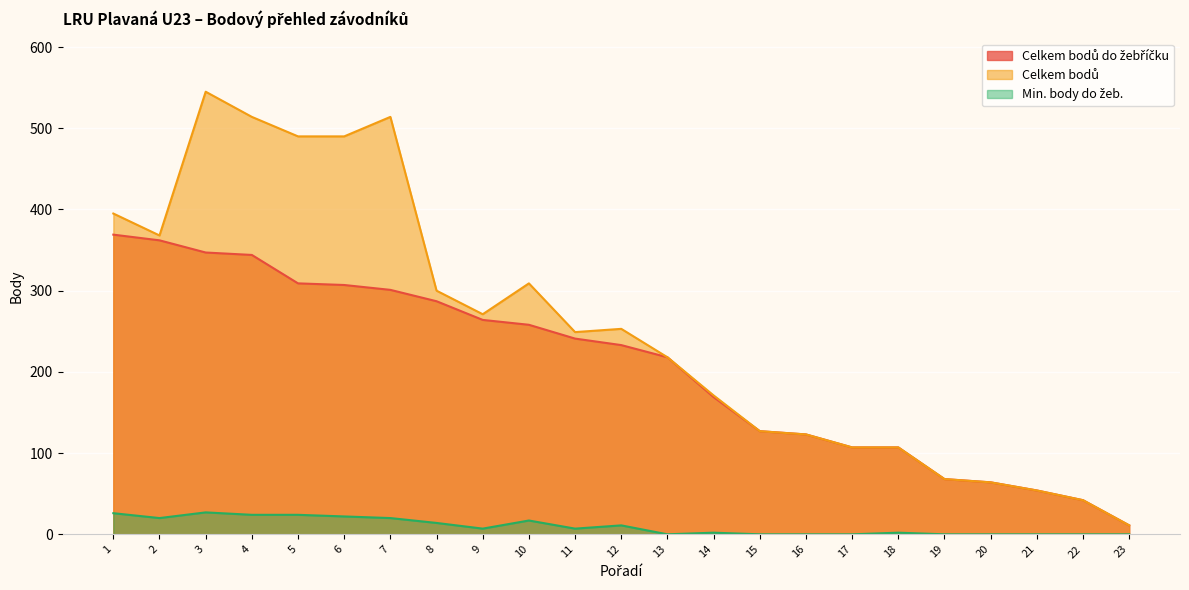

Rank the series by their maximum value, from highest to lowest.

Celkem bodů, Celkem bodů do žebříčku, Min. body do žeb.